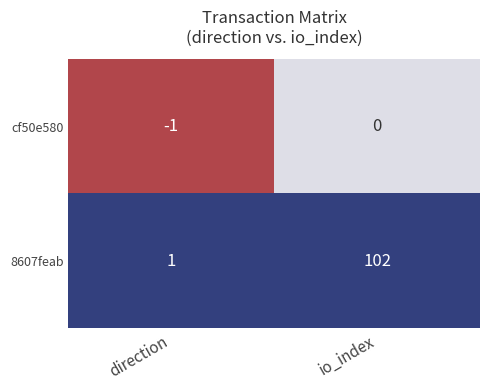

The 8607feab series shows 0 at direction. True or false?

False